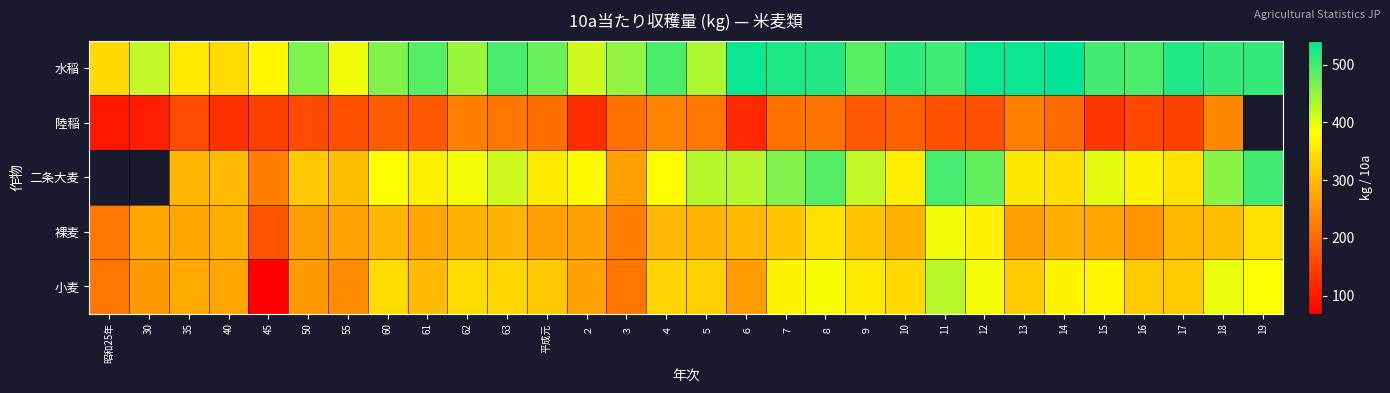

What is the spread (max minus min) of values at 10?

324.0